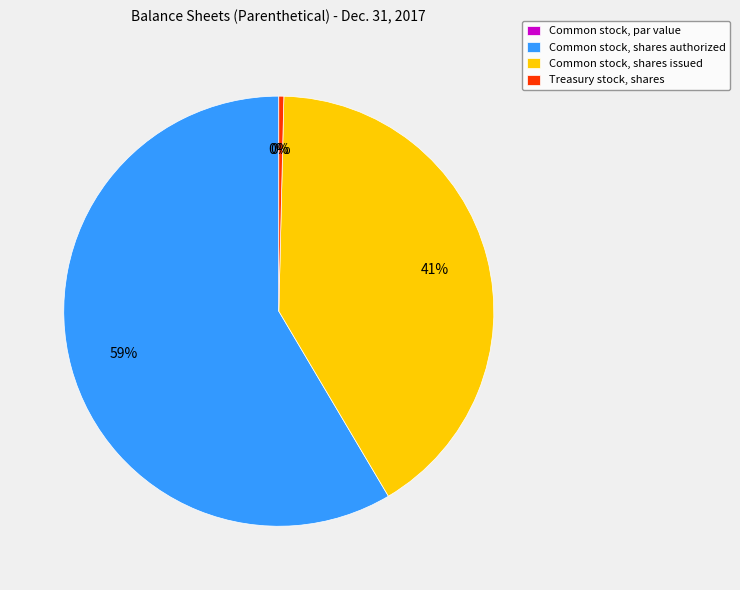

What is the ratio of the value at Common stock, shares issued to the value at Common stock, shares authorized?

0.7